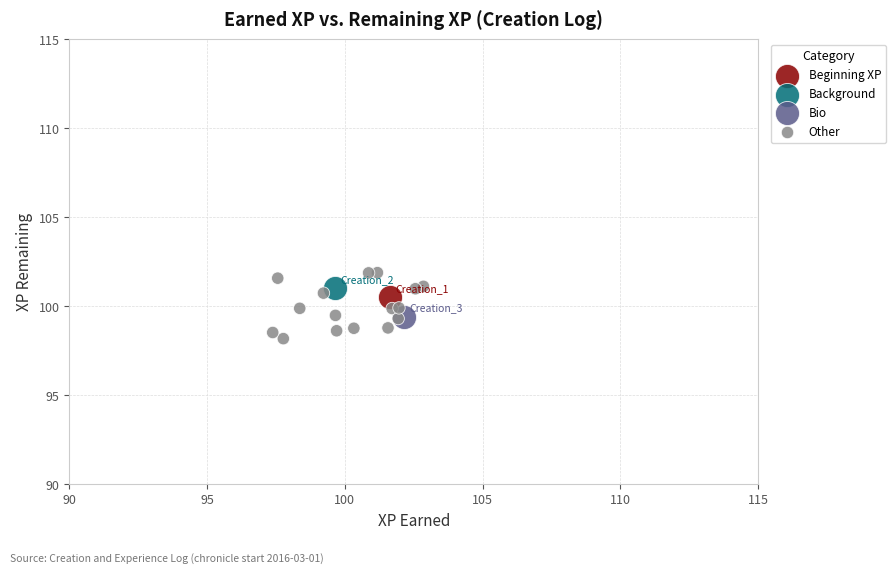

What are all the series names shown in the legend?

Beginning XP, Background, Bio, Other